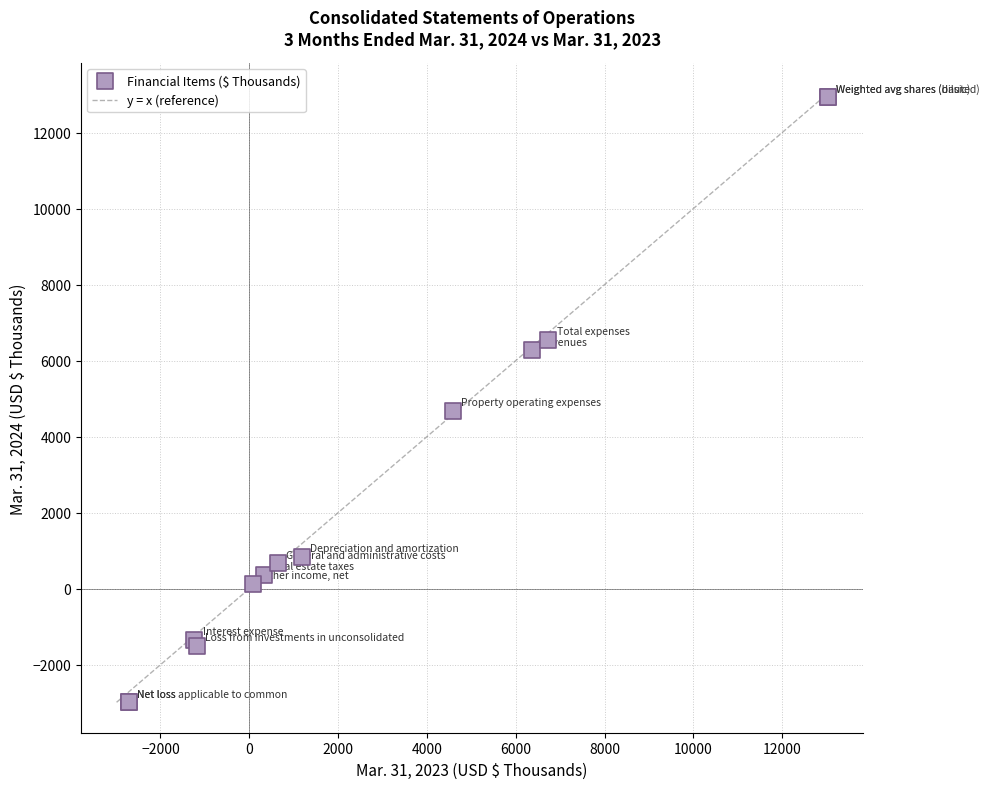

What Y value in the scatter plot is closest to 4971?

4679